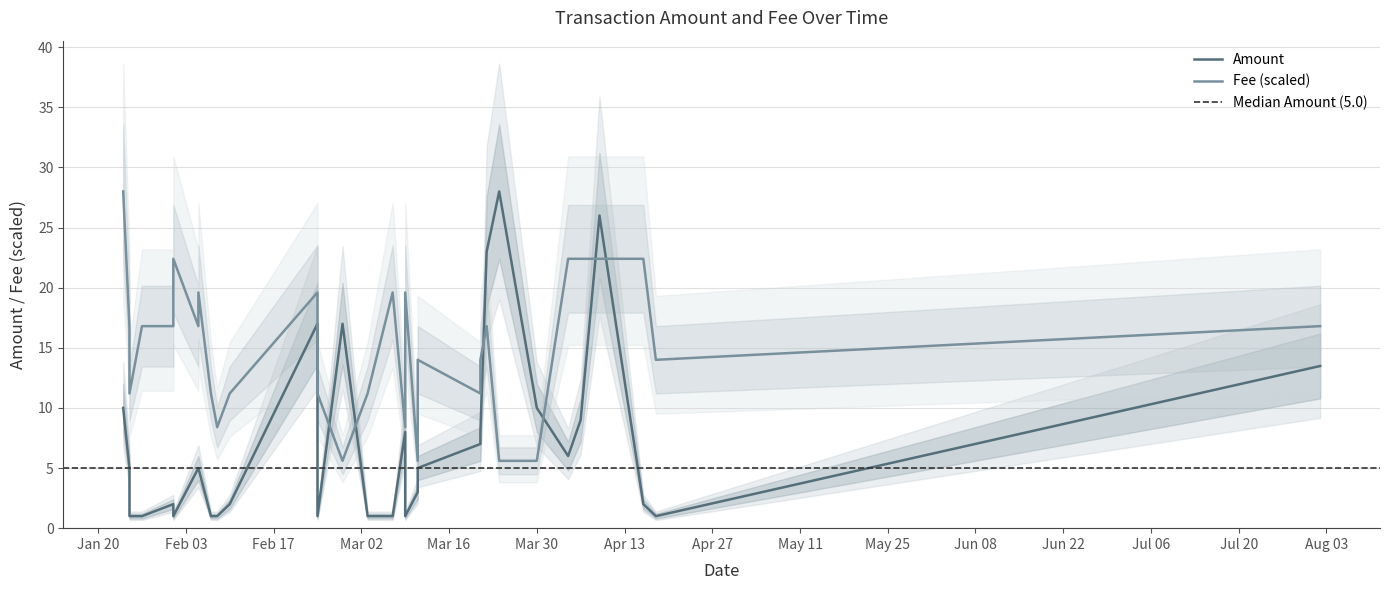

At which label does Amount first exceed 5?

Jan 20